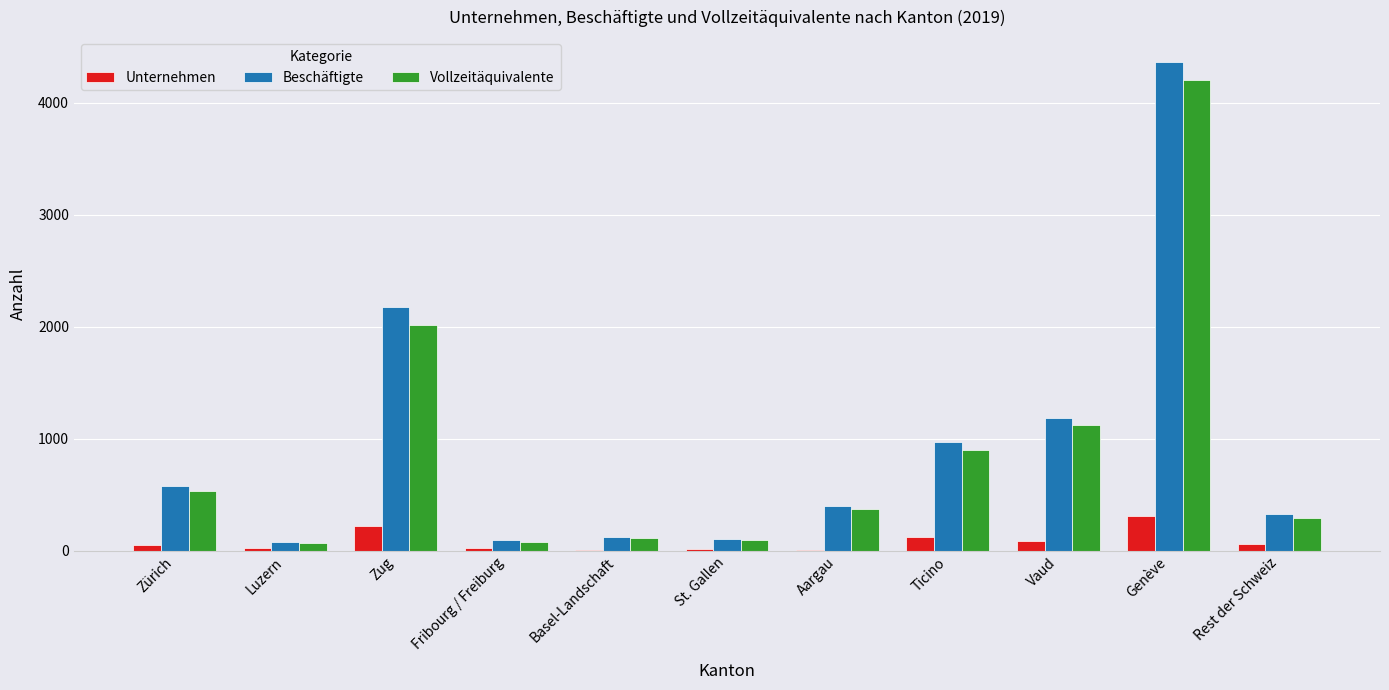

What is the maximum value for Unternehmen?

311.0